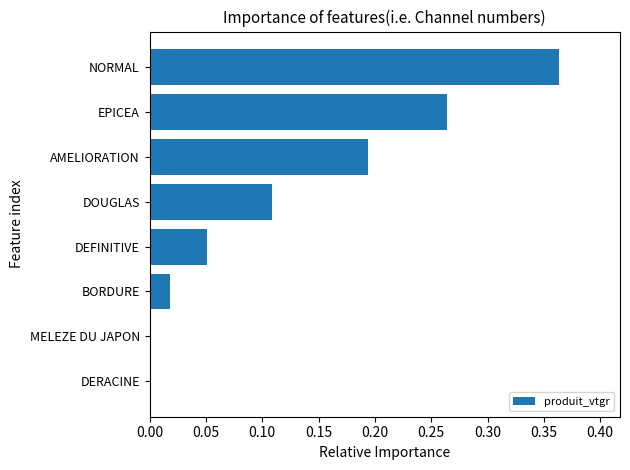

True or false: the data shows 0.0 at BORDURE.

True